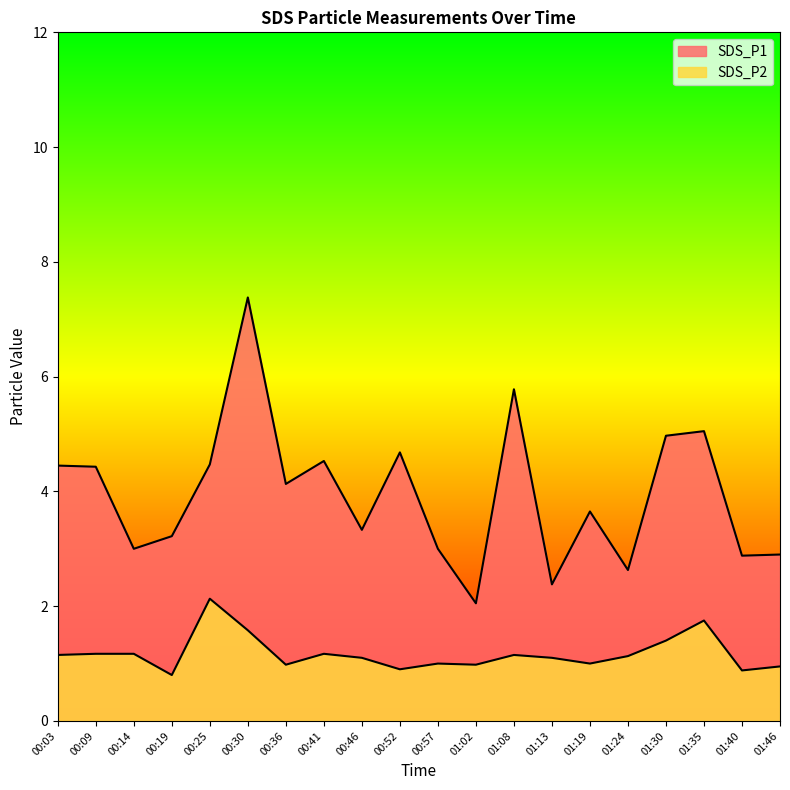

Is the value of SDS_P2 at 01:08 greater than the value of SDS_P1 at 01:30?

No